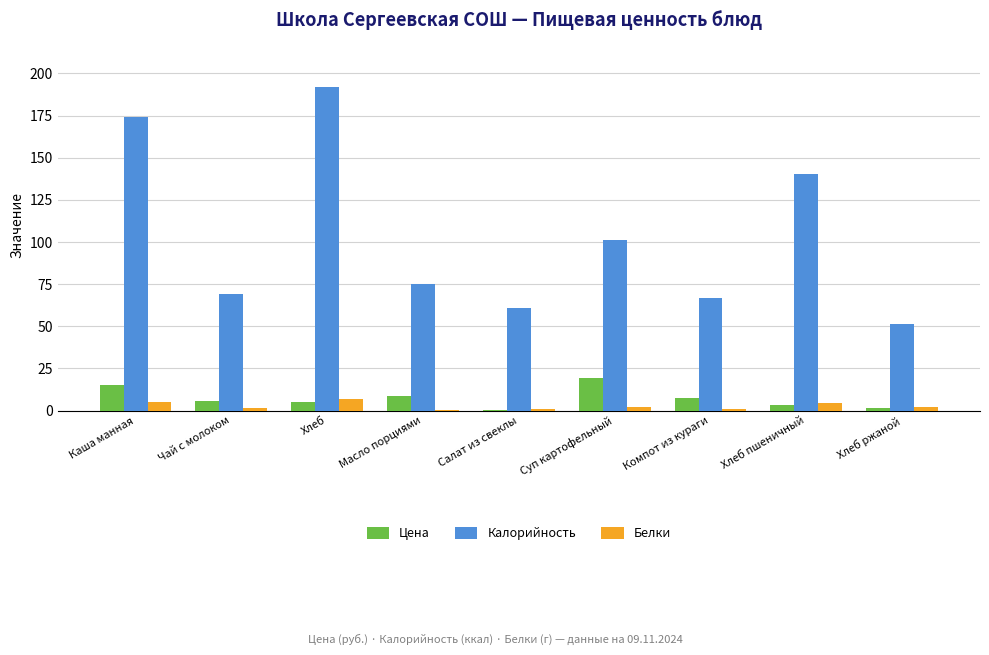

The value of Калорийность at Хлеб ржаной is 28.7. True or false?

False